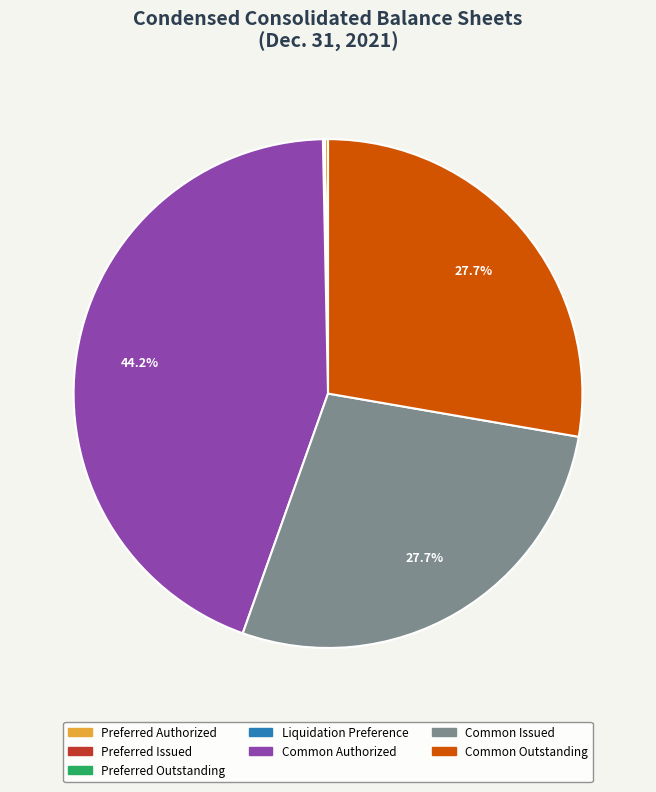

What percentage do Common Authorized and Common Issued together represent?

72.0%